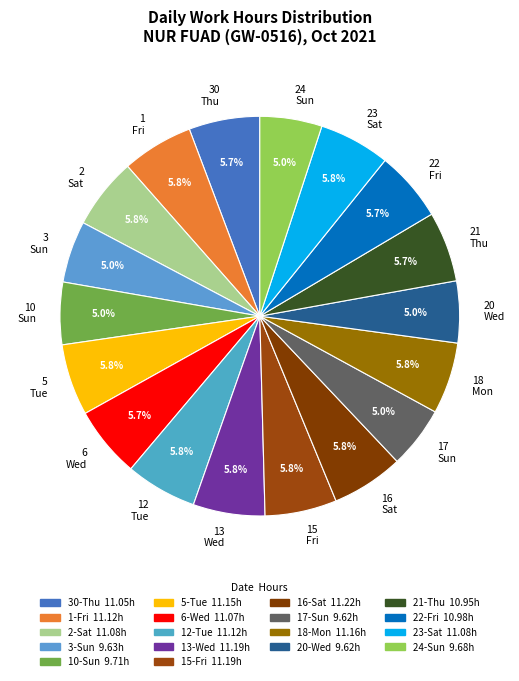

Approximately how many times larger is the value at 1 Fri compared to 2 Sat?

1.0